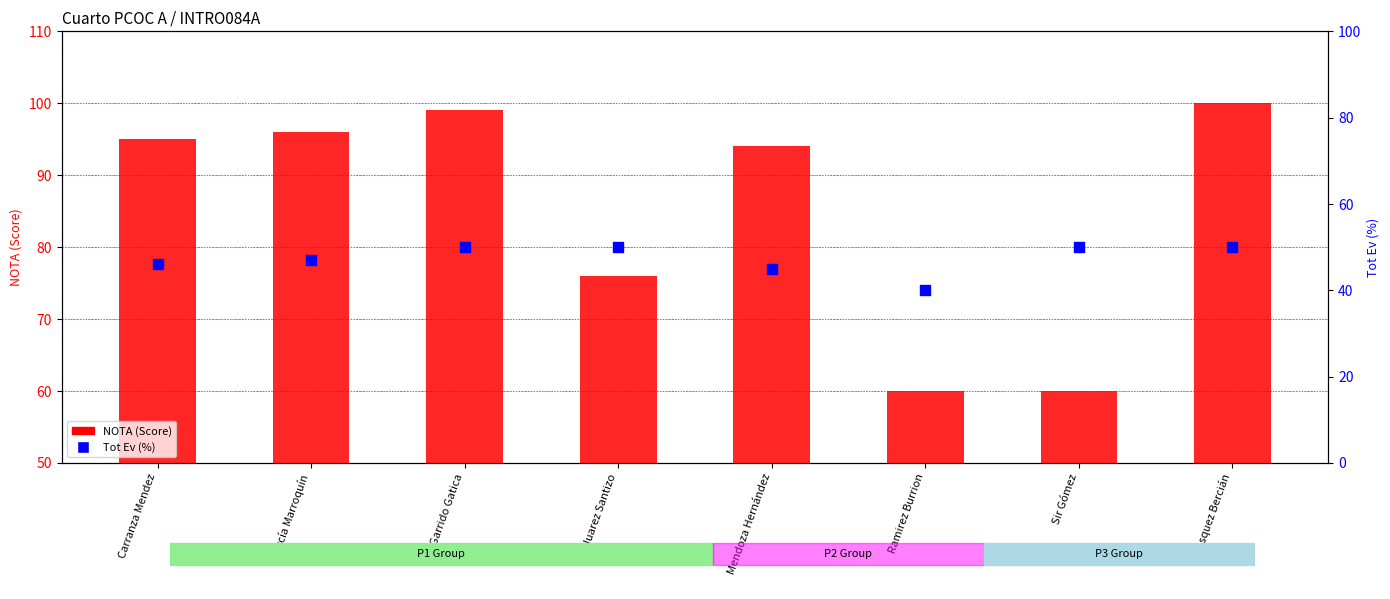

What is the total value across all series at Carranza Mendez?

141